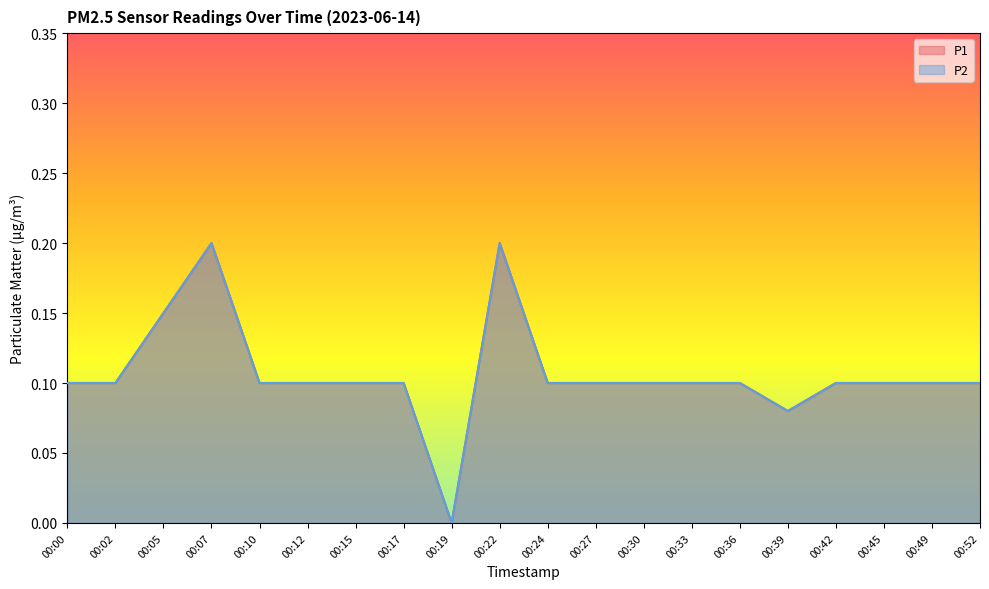

What is the difference between the second highest and second lowest values in the P1 series?

0.1